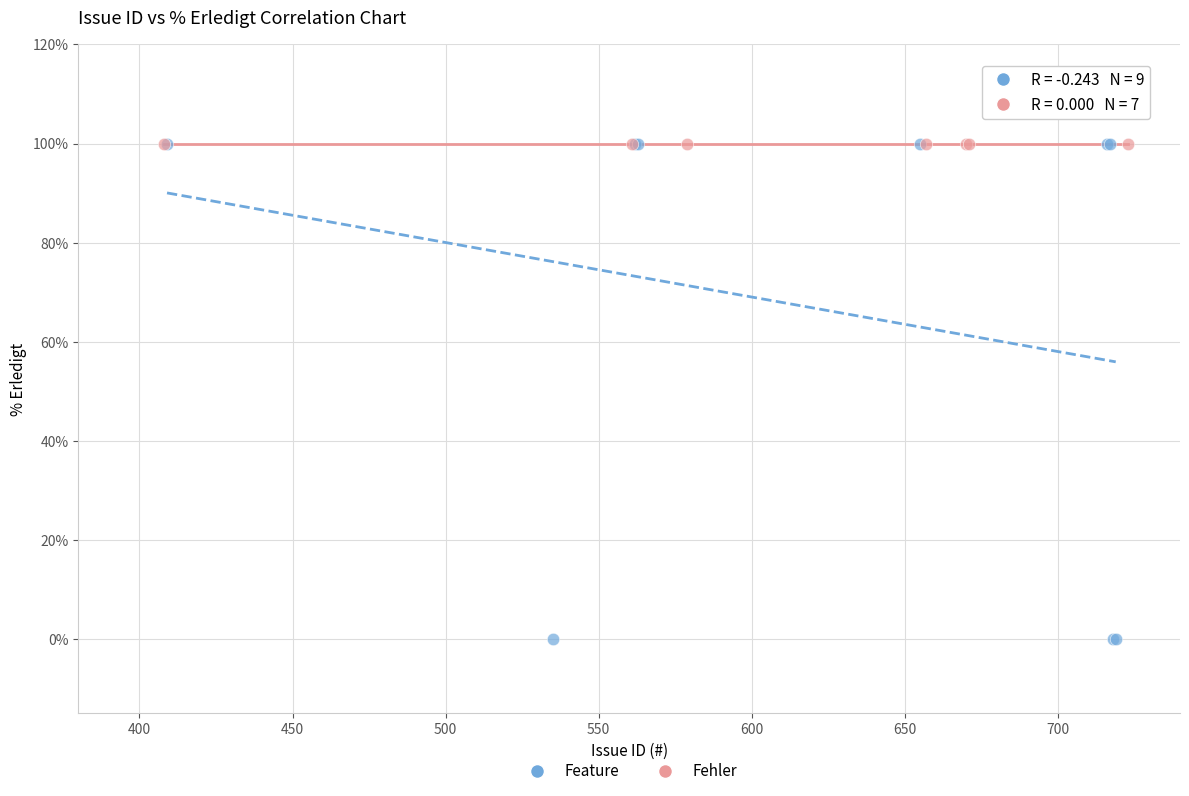

Which series reaches the minimum Y coordinate?

Feature